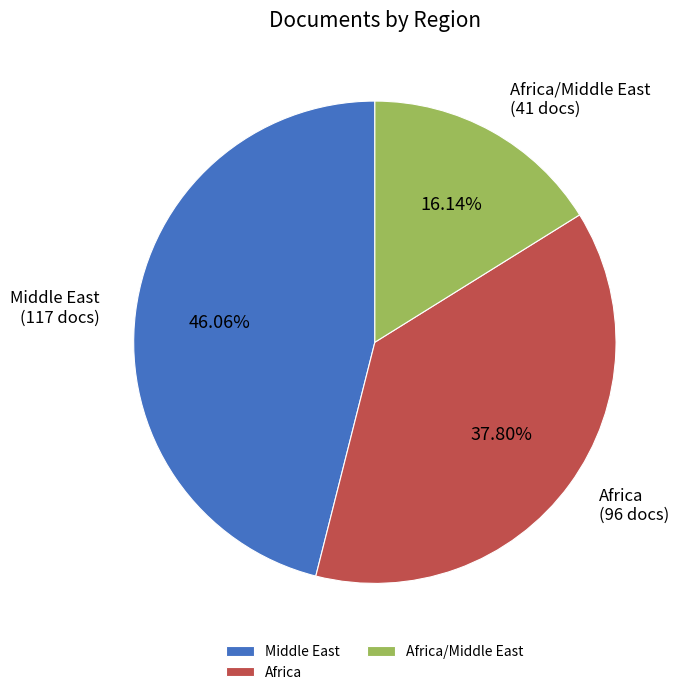

Which has a higher value, Africa/Middle East or Africa?

Africa